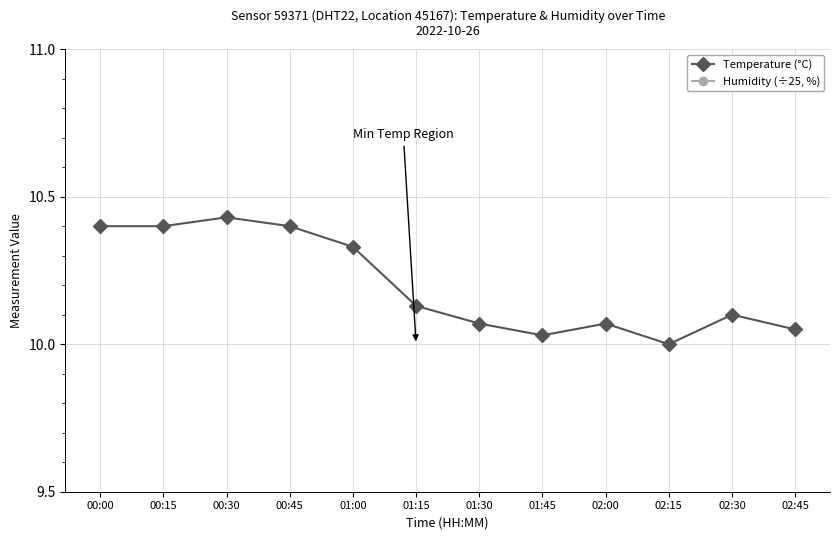

Does the chart have visible grid lines?

Yes